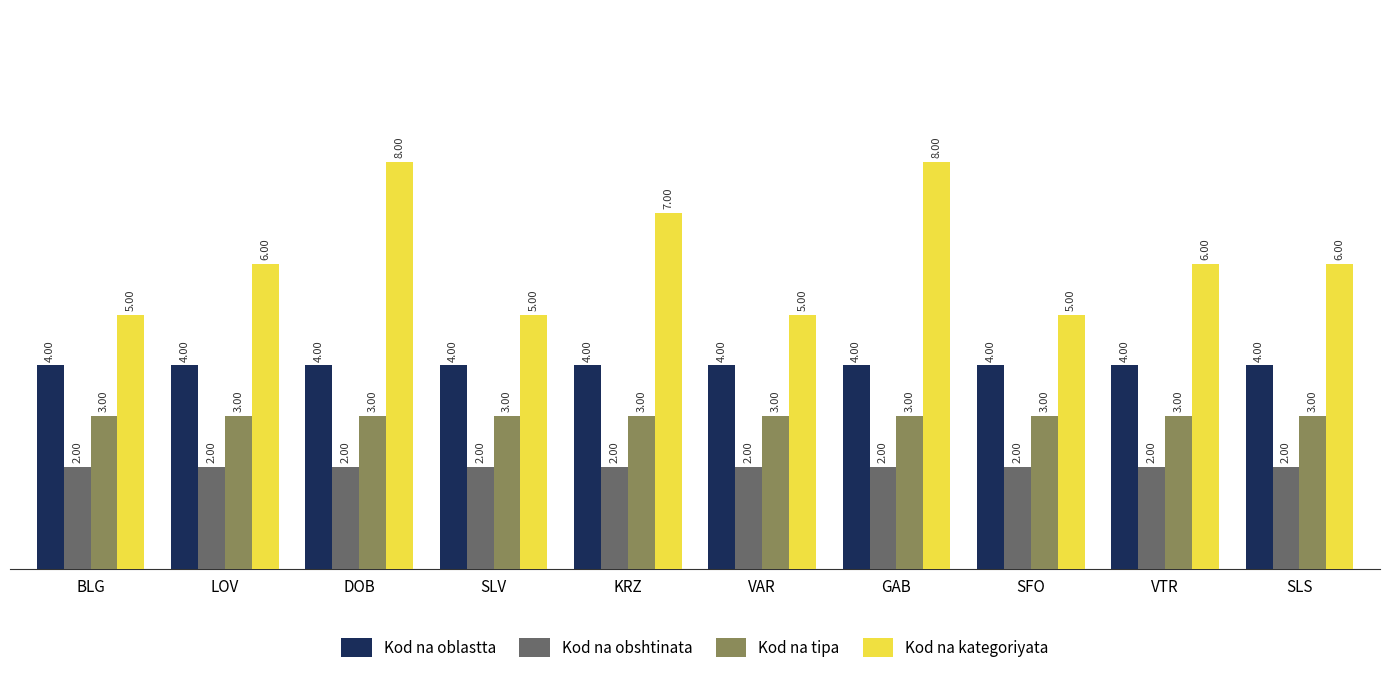

List the series in order of their overall mean, highest first.

Kod na kategoriyata, Kod na oblastta, Kod na tipa, Kod na obshtinata